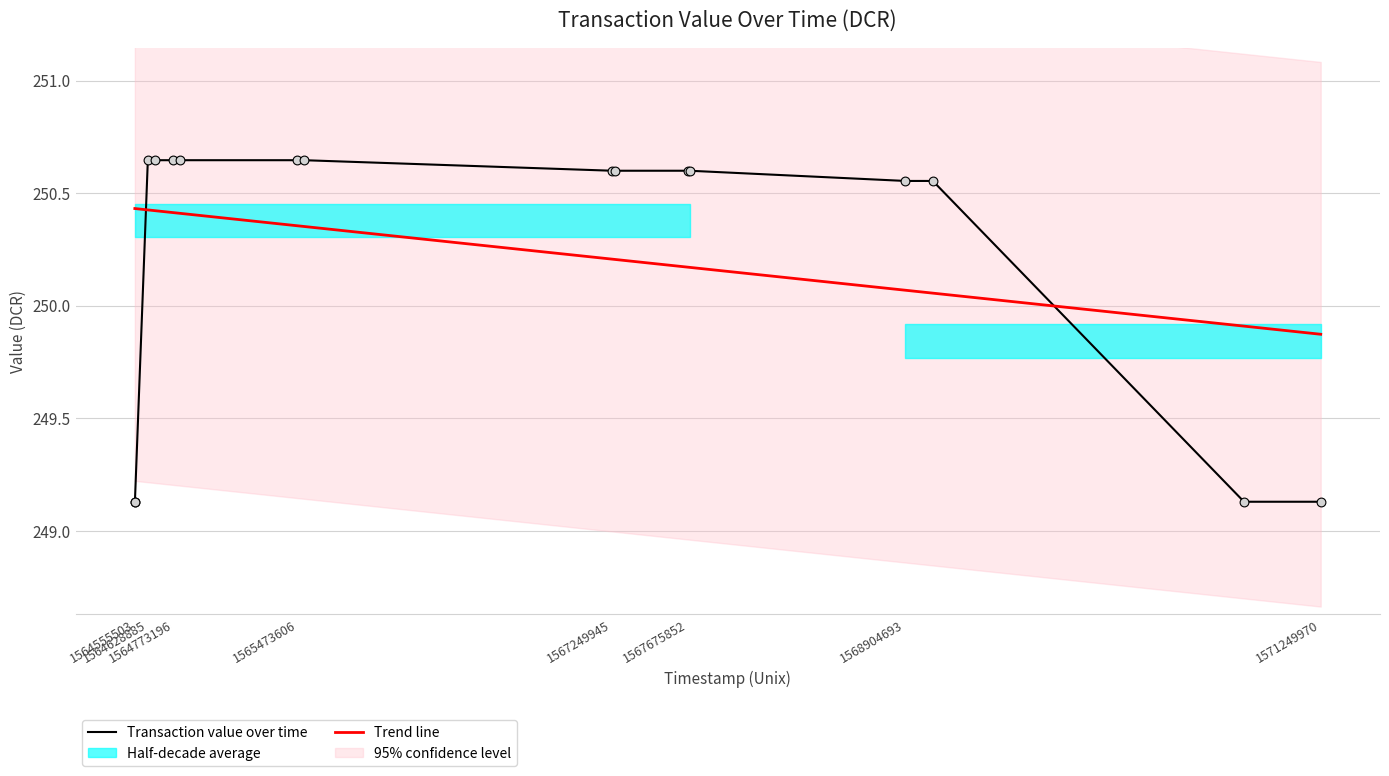

Which series reaches the maximum Y coordinate?

Transaction value over time